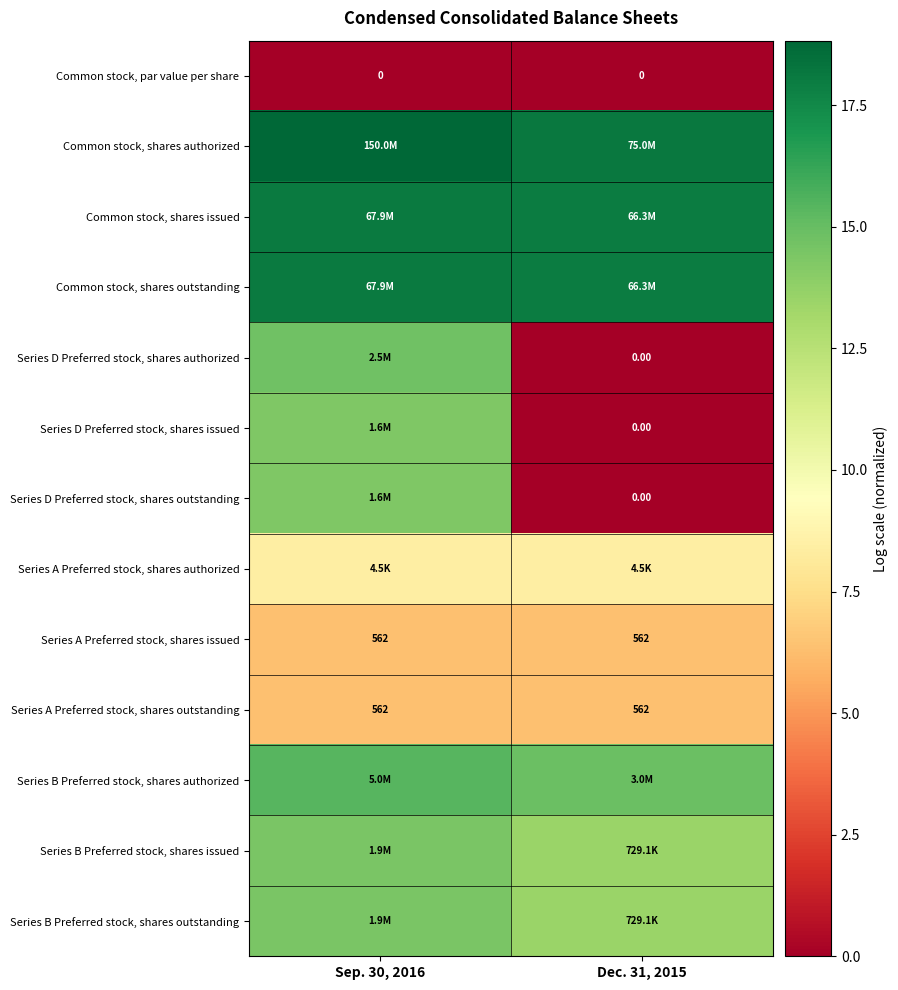

What is the maximum value shown in the chart?

18.8